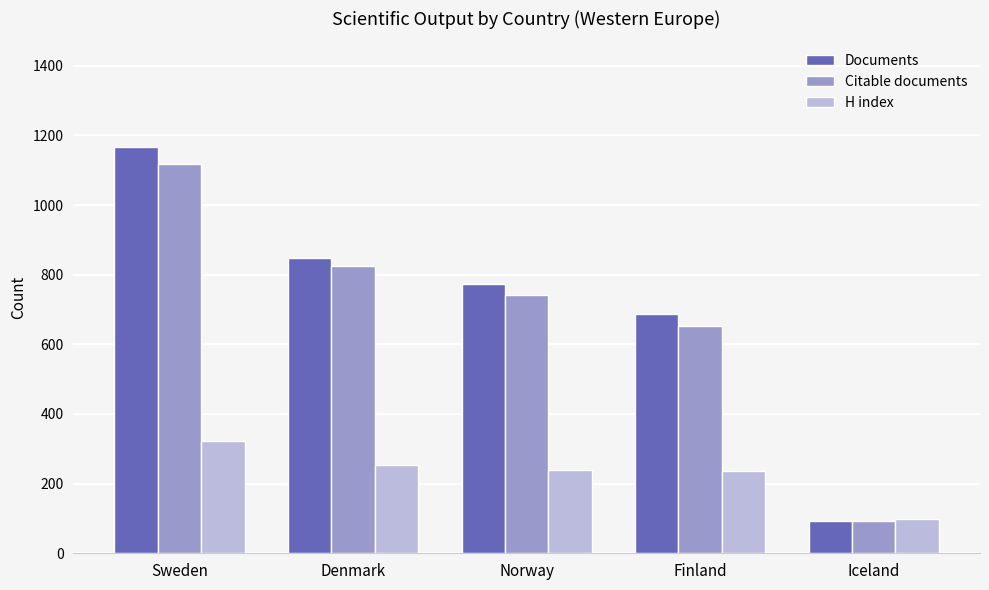

How many values in the H index series are below 239?

2